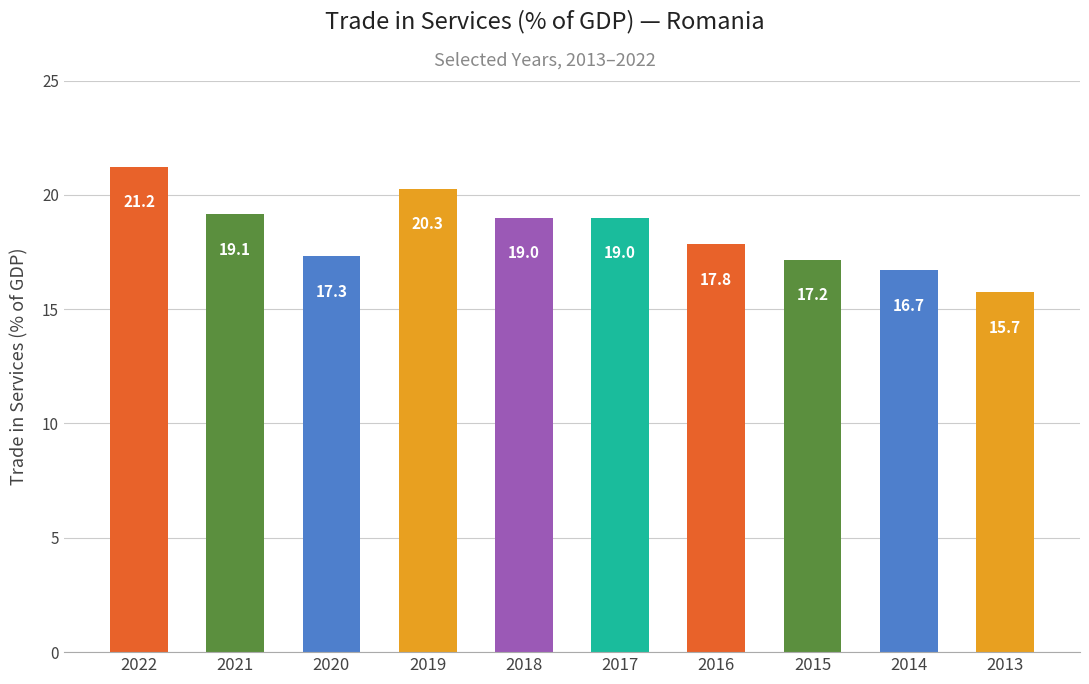

Is it true that the value at 2014 is 16.7?

True